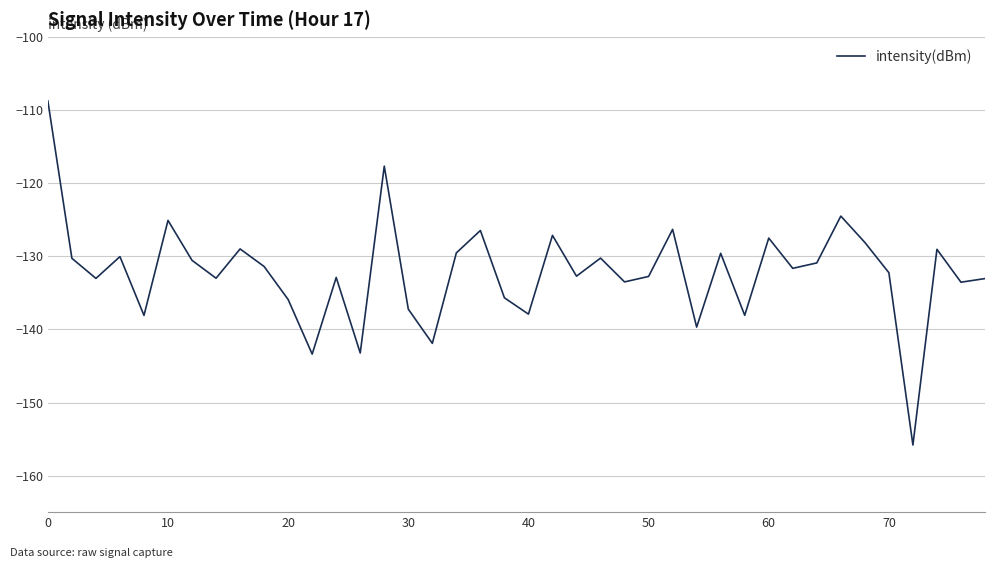

What is the smallest value displayed?

-155.8